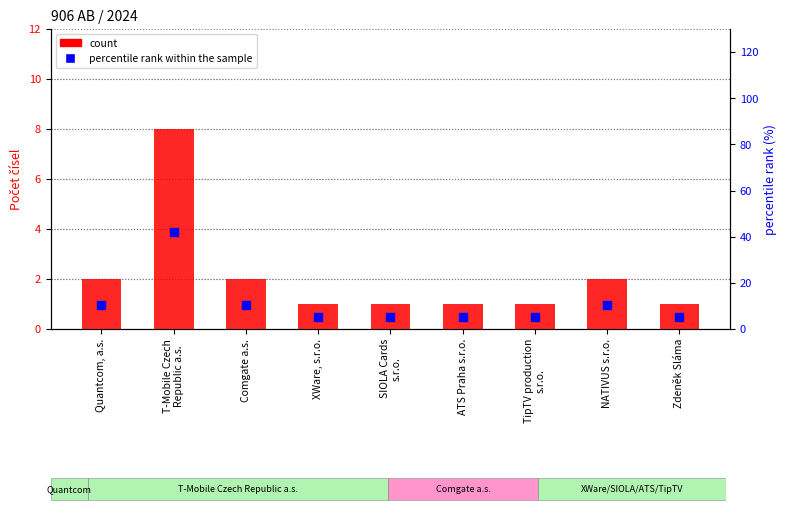

What is the total value across all series at SIOLA Cards
s.r.o.?

6.3